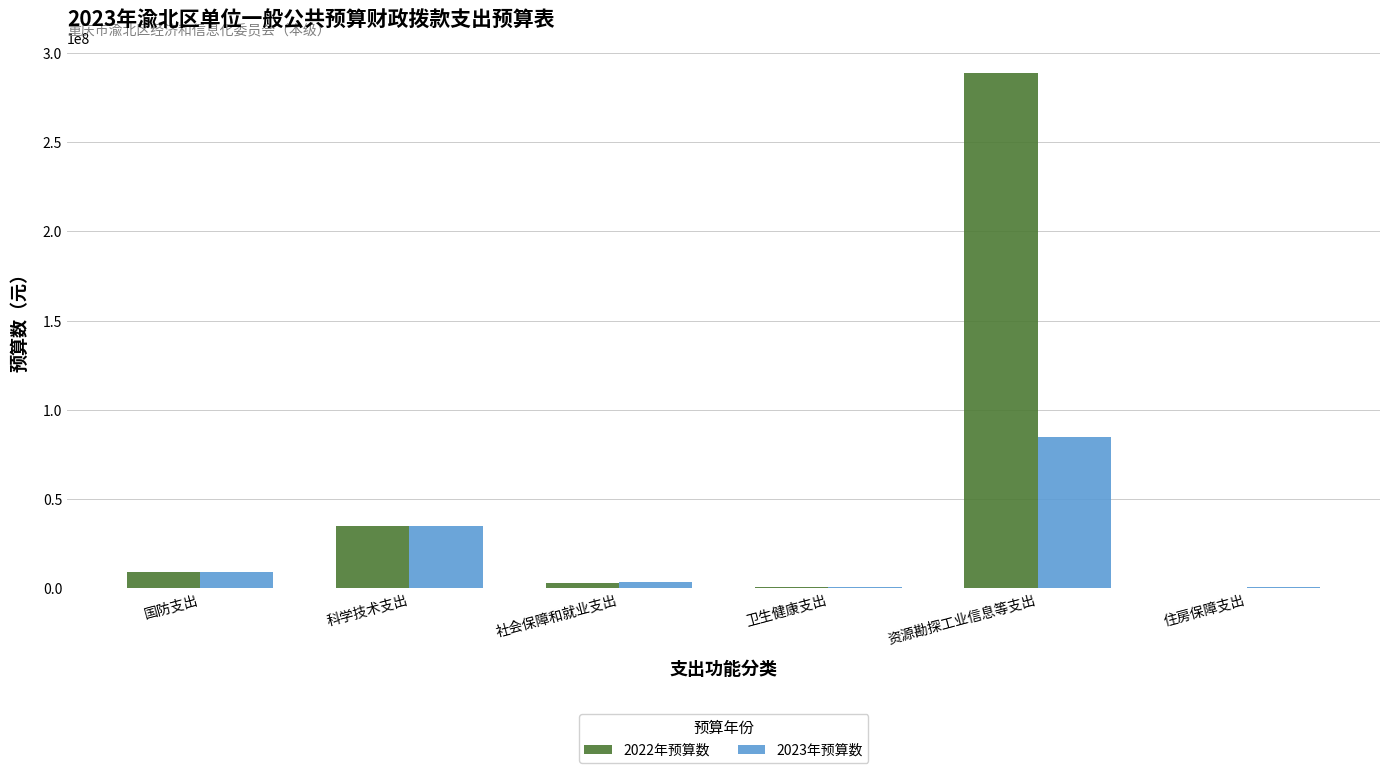

True or false: 2022年预算数 has a value of 34620000.0 at 科学技术支出.

True